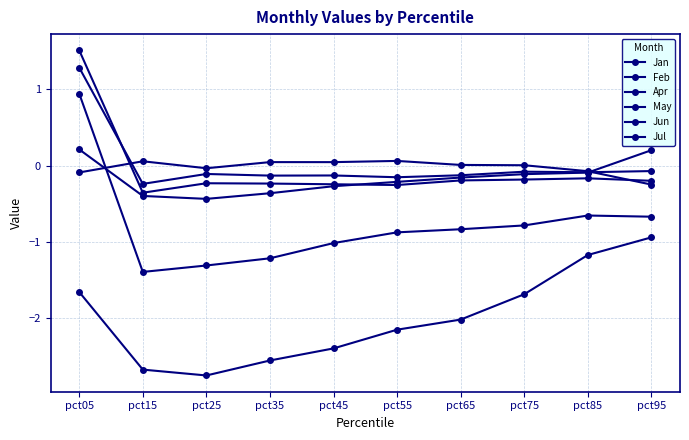

Does the chart have visible grid lines?

Yes